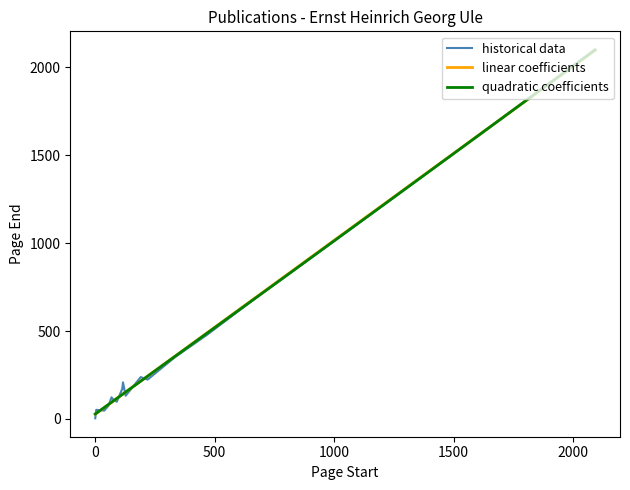

Is it true that page_end equals 75 at 1908?

False